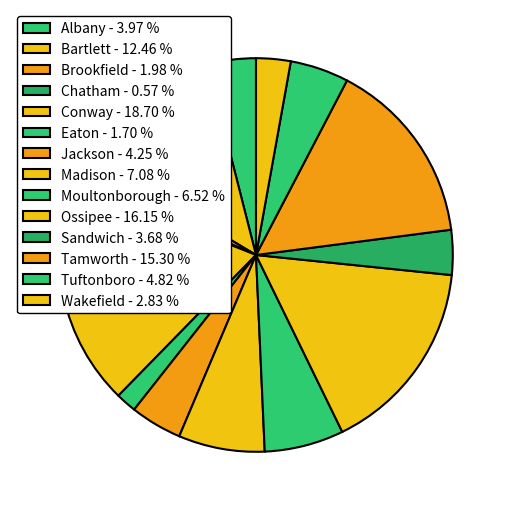

Between Chatham and Madison, which is larger?

Madison